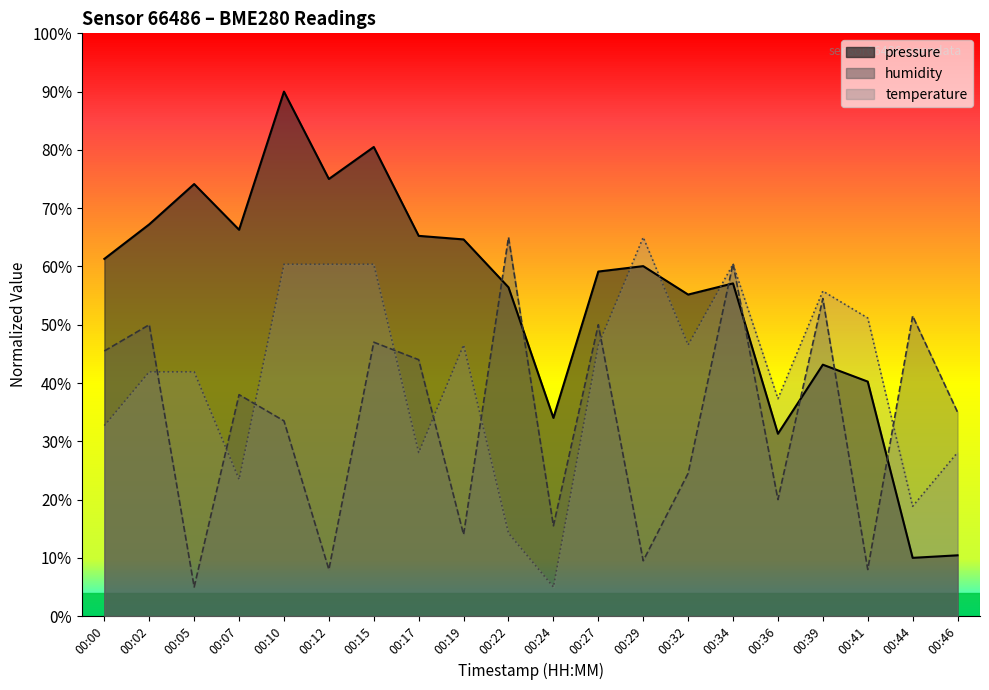

Where is humidity nearest to the value 35?

00:46